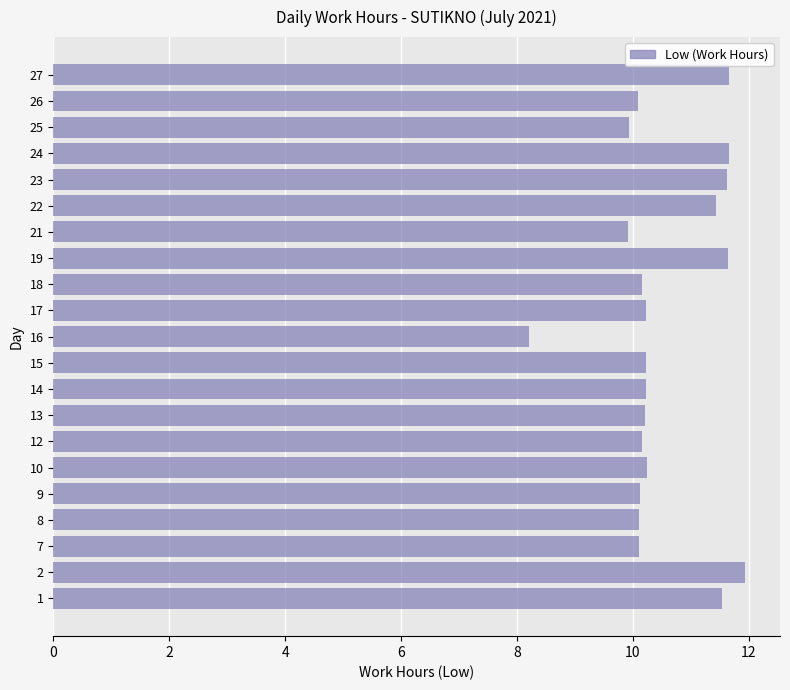

What is the difference between the maximum and second lowest values?

2.0